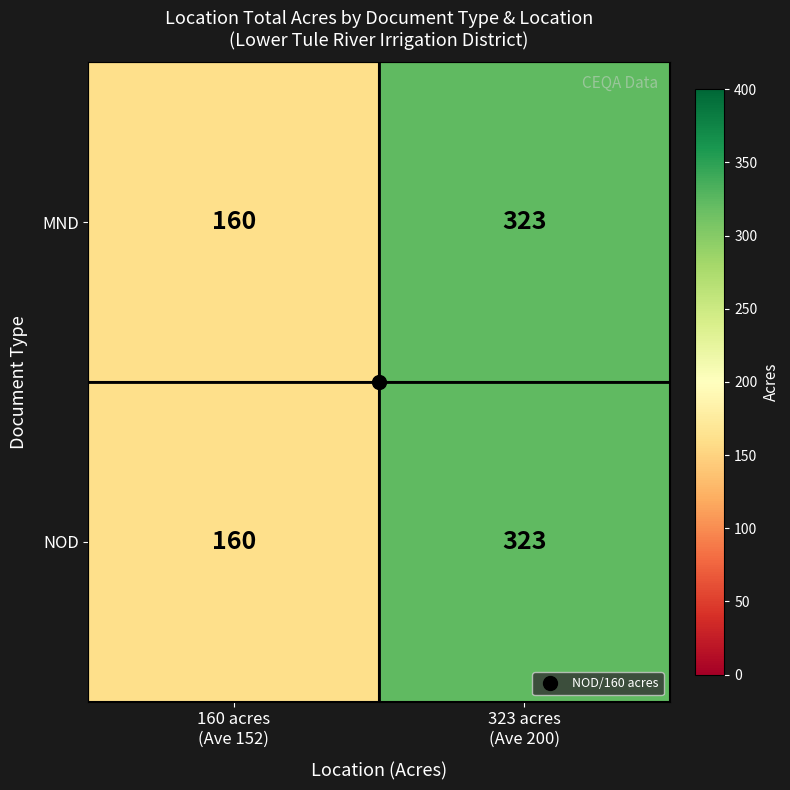

What is the minimum value for NOD?

160